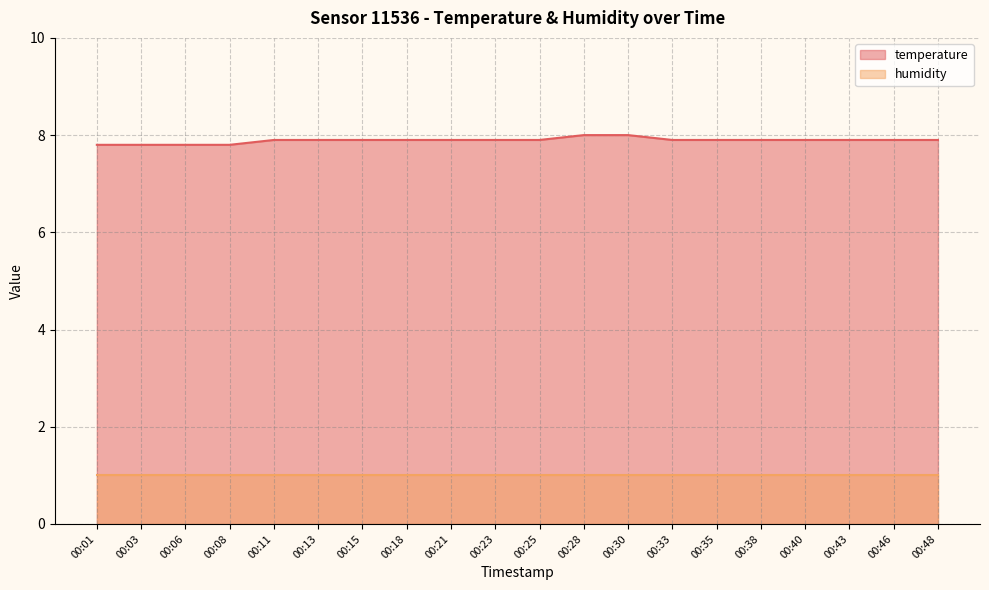

At which label is the value closest to 7?

00:01